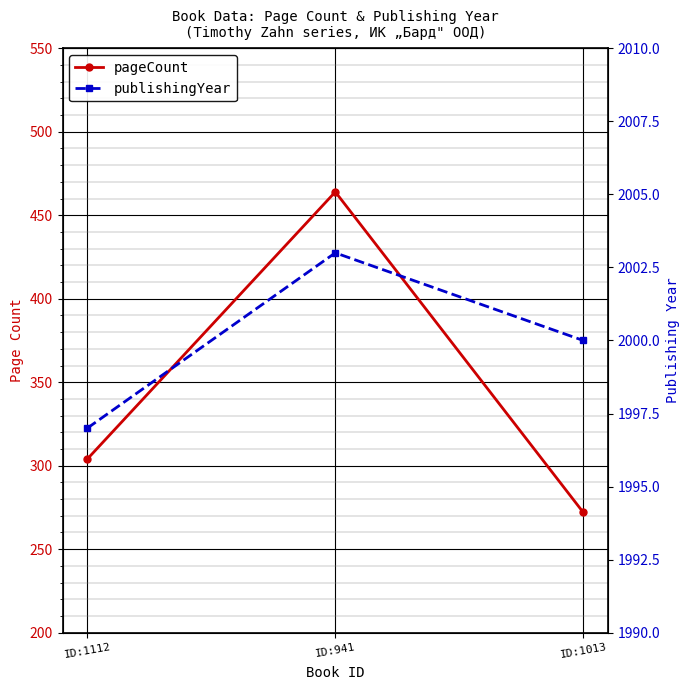

Rank the series by their average value, from highest to lowest.

publishingYear, pageCount